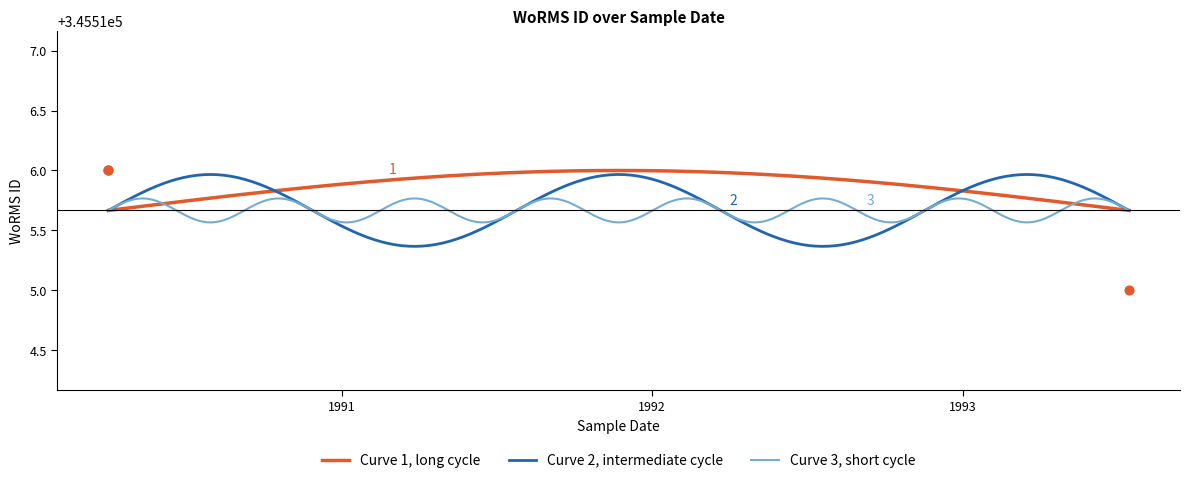

What is the ratio of the value at 1990-04-01 to the value at 1990-04-01?

1.0